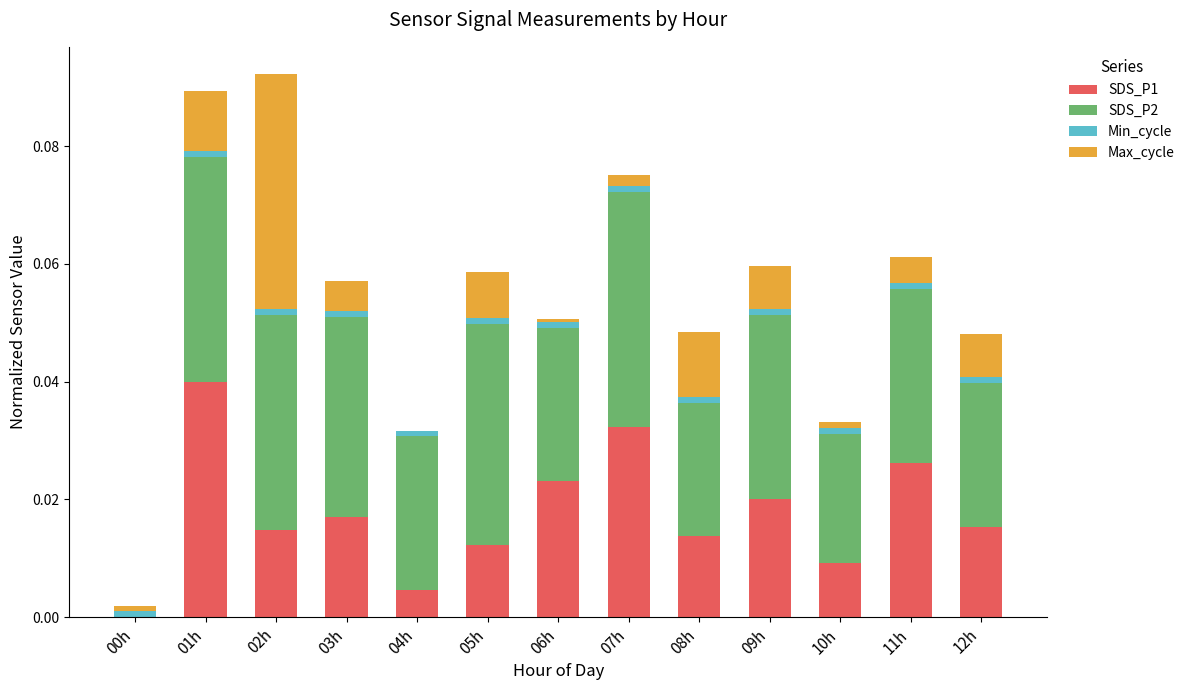

The SDS_P1 series shows 0.0 at 07h. True or false?

True